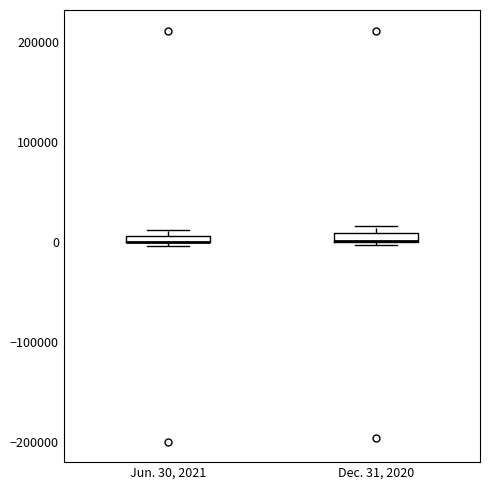

Where is the upper edge of the box for Dec. 31, 2020 on the y-axis? The values are not printed on the chart, so give them approximately, as read against the axis.

10000